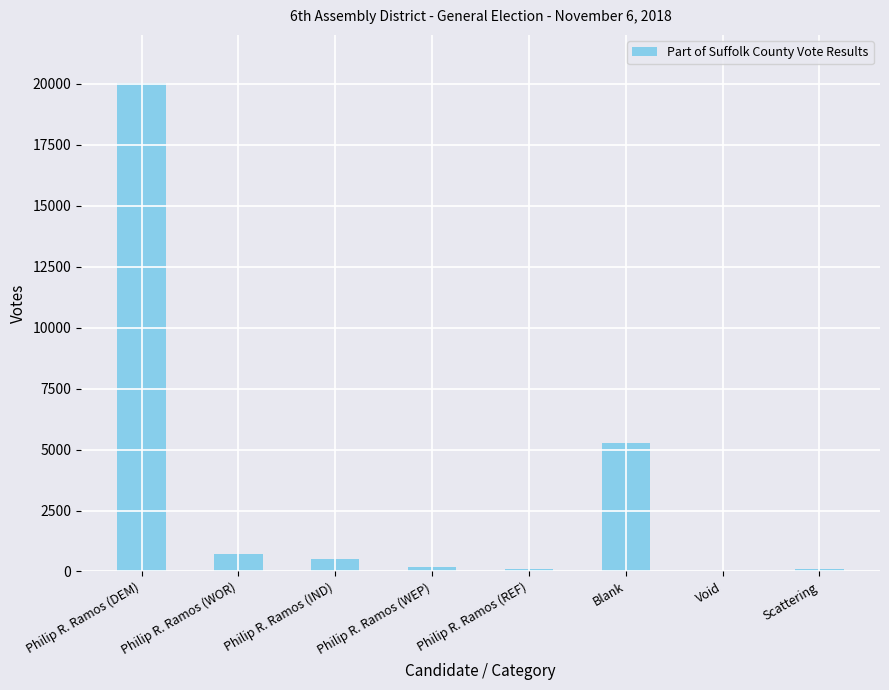

What is the sum of the values at Philip R. Ramos (WOR) and Philip R. Ramos (DEM)?

20759